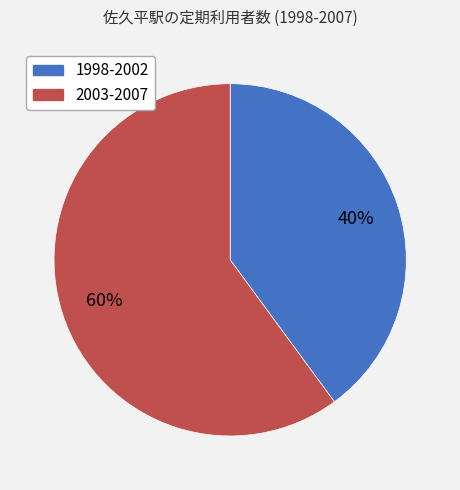

To the nearest percent, what is the average slice percentage?

50%